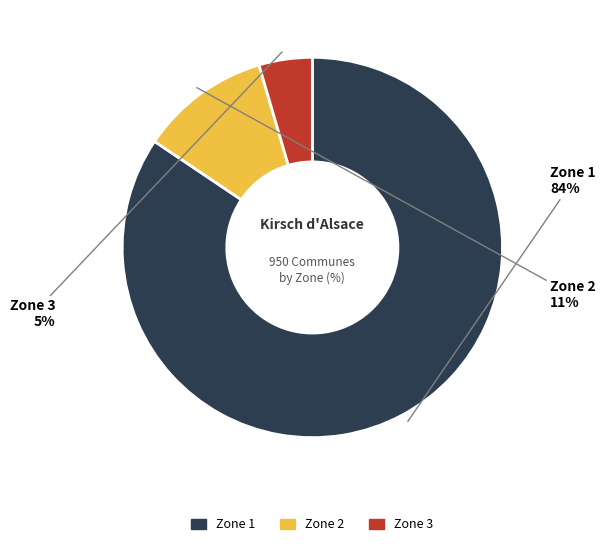

Does any single category account for the majority?

Yes